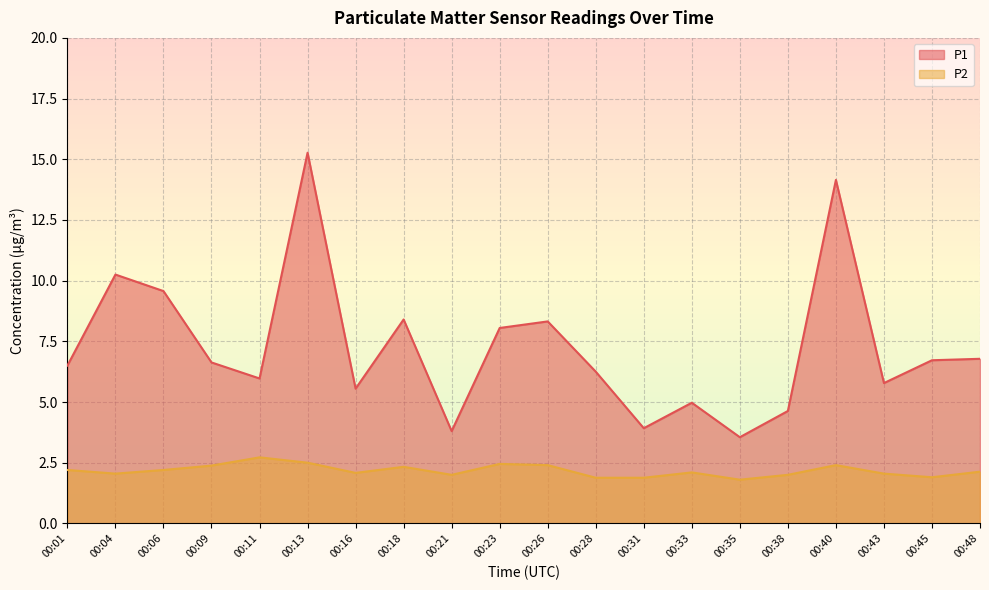

The value of P2 at 00:11 is 2.7. True or false?

True